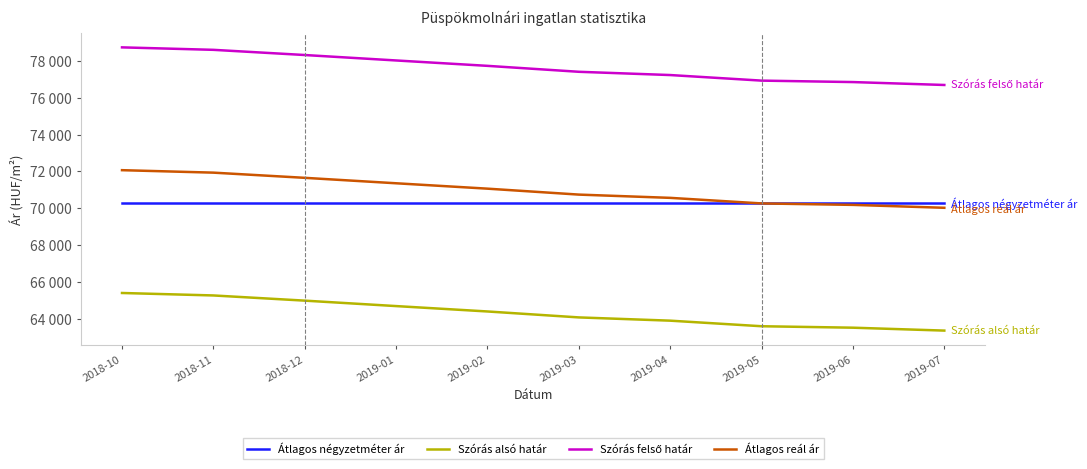

Is this an area chart (filled region under the line)?

No